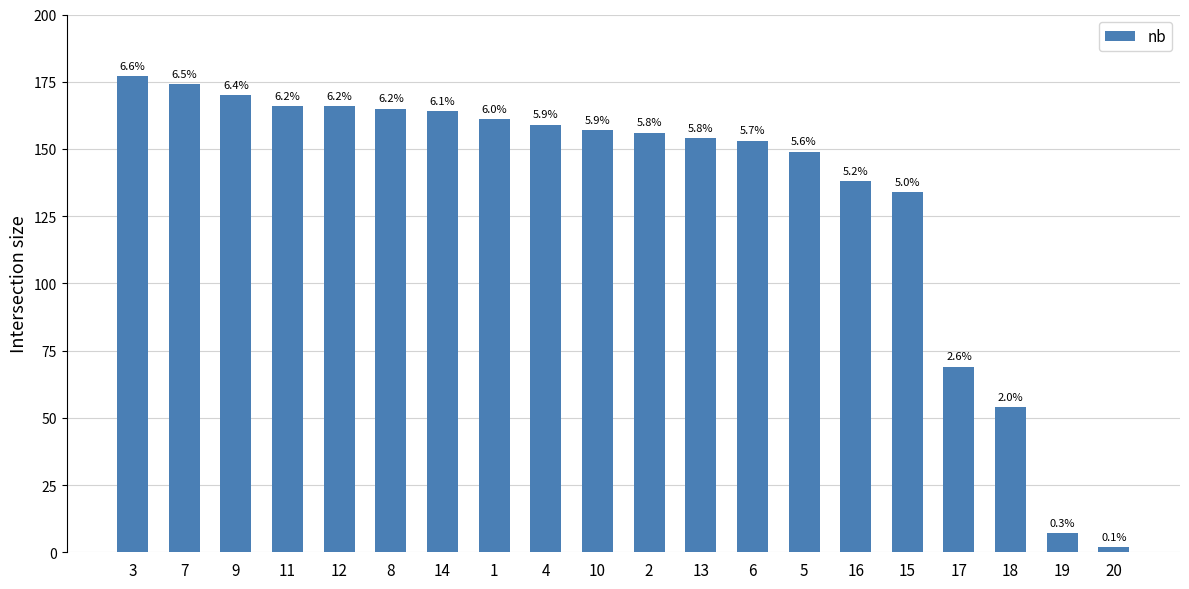

Rank the categories by value from highest to lowest.

3, 7, 9, 11, 12, 8, 14, 1, 4, 10, 2, 13, 6, 5, 16, 15, 17, 18, 19, 20